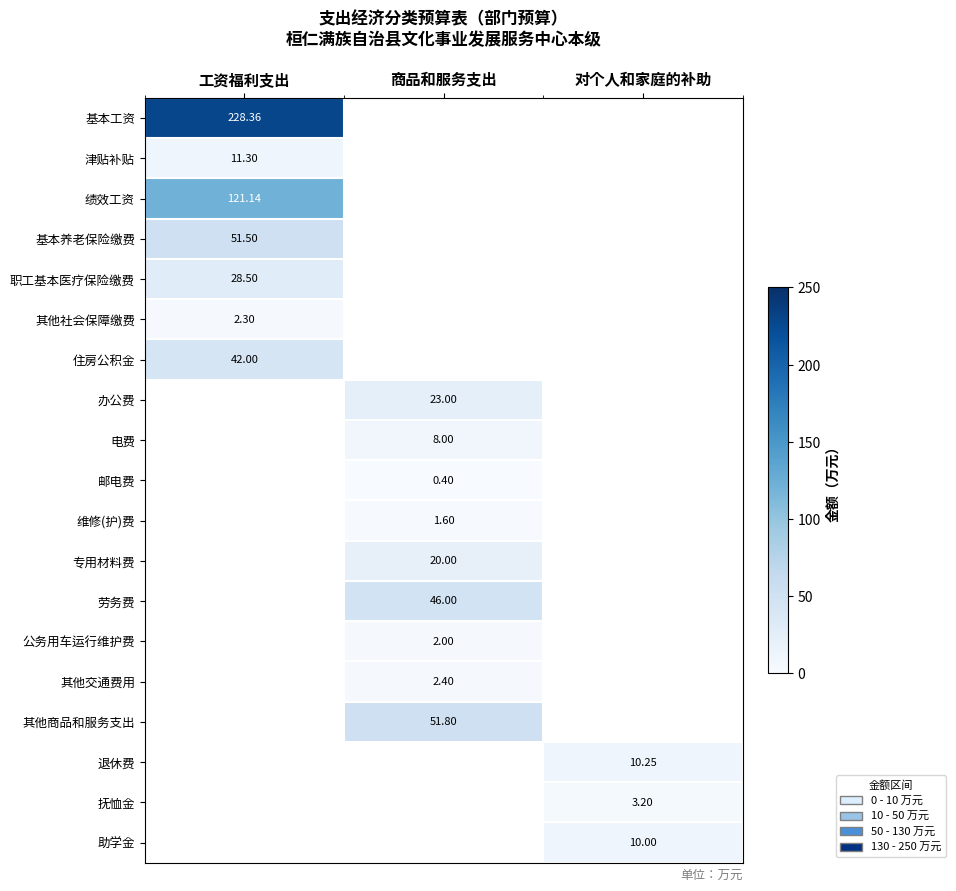

What is the total value across all series at 工资福利支出?

485.1